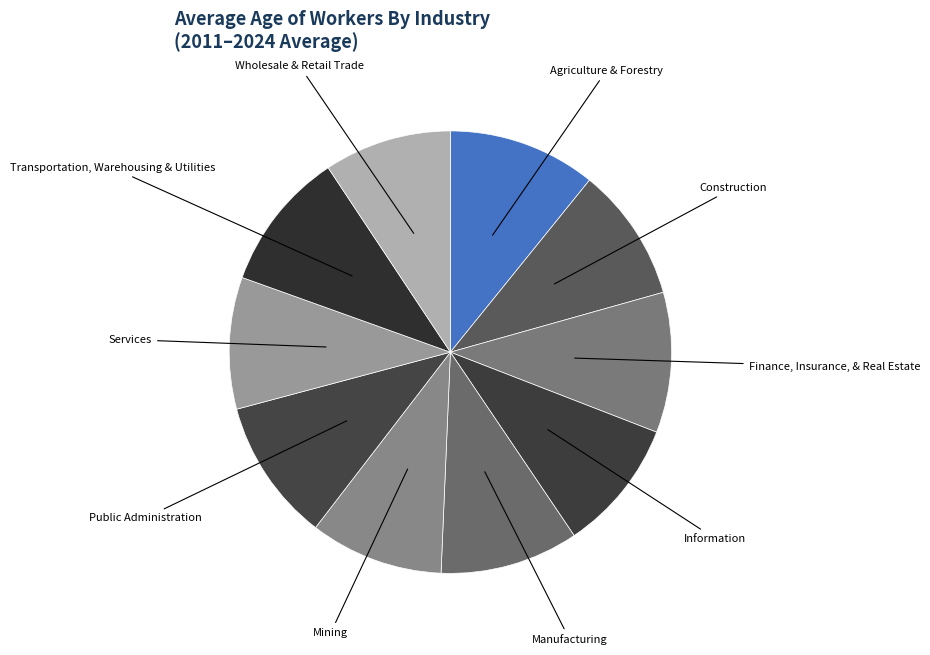

Does any single category account for the majority?

No